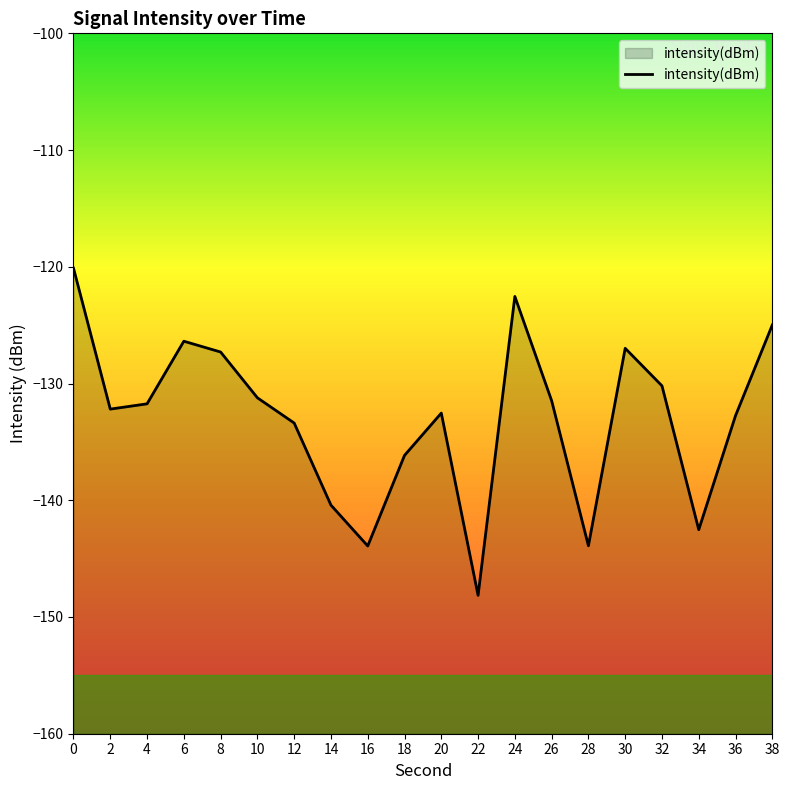

The value at 18 is -44.8. True or false?

False